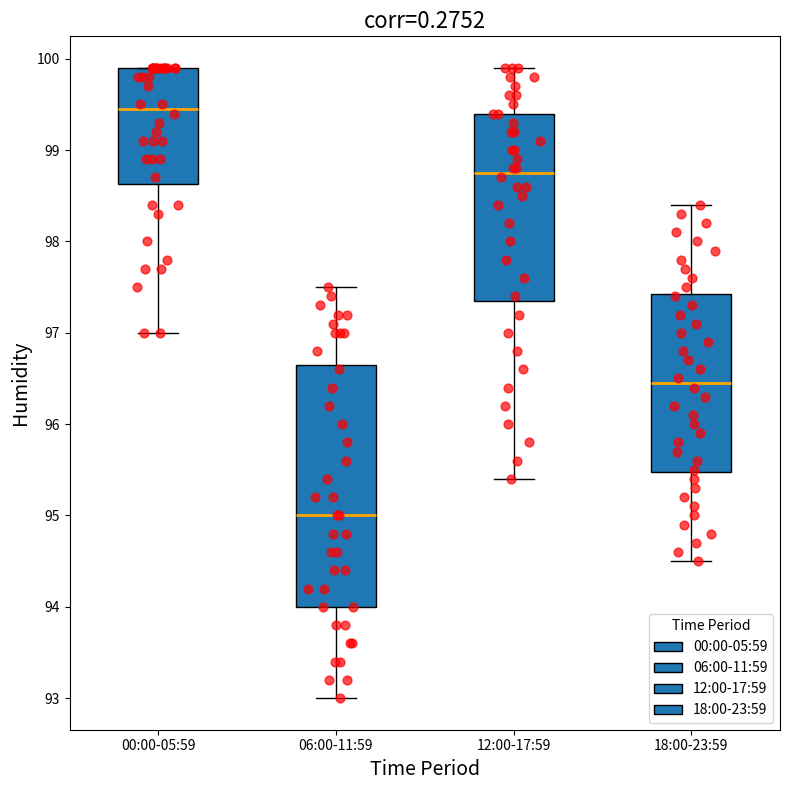

Where does the upper whisker of the box for 06:00-11:59 end on the y-axis? The values are not printed on the chart, so give them approximately, as read against the axis.

97.5